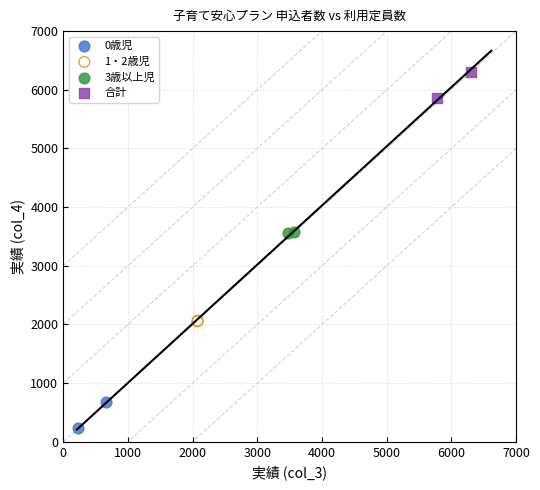

What are all the series names shown in the legend?

0歳児, 1・2歳児, 3歳以上児, 合計